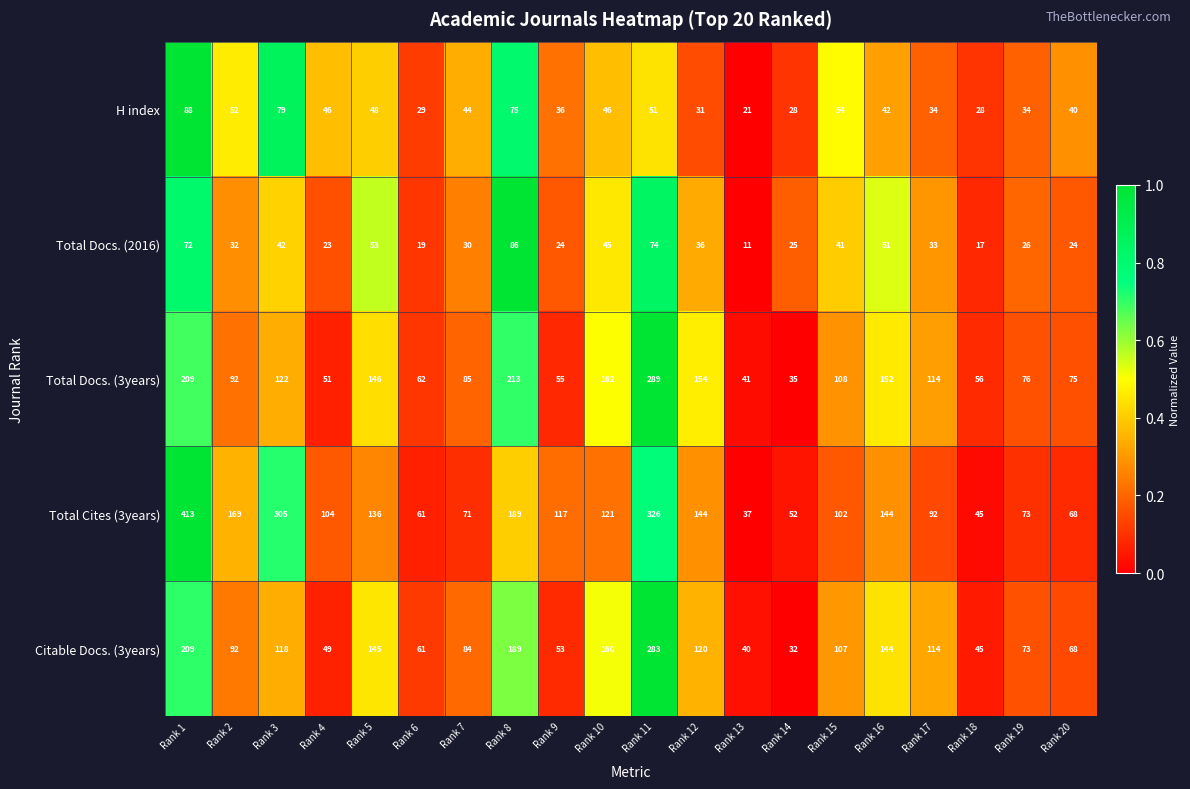

What is the difference between the maximum and second lowest values in the Total Docs. (2016) series?

69